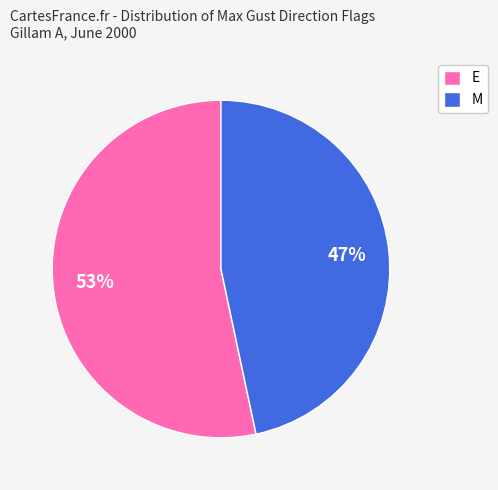

True or false: M accounts for 47% of the total.

True